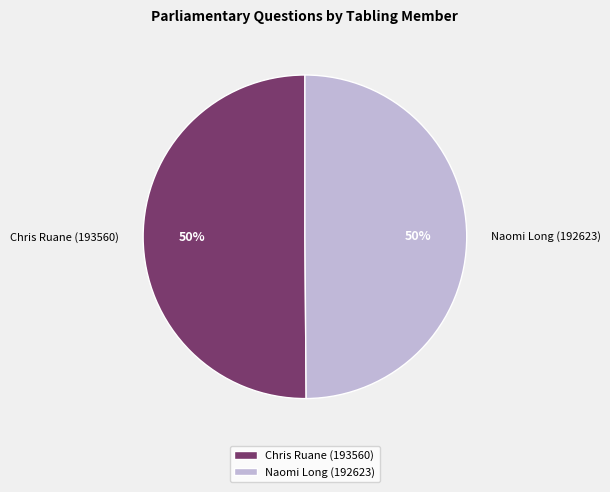

To the nearest percent, what is the combined percentage of Chris Ruane (193560) and Naomi Long (192623)?

100%